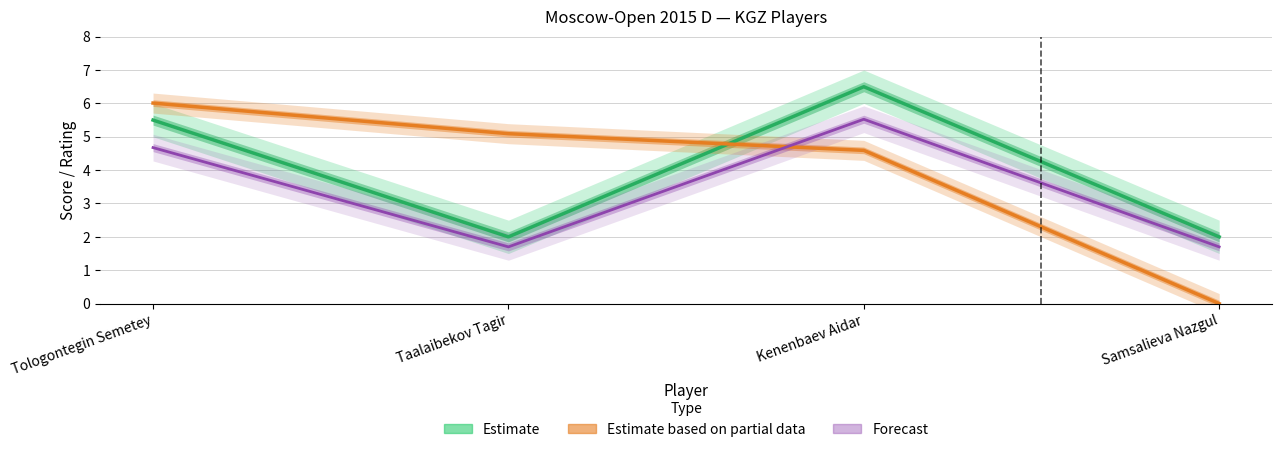

Which category has the highest value across all series?

Kenenbaev Aidar